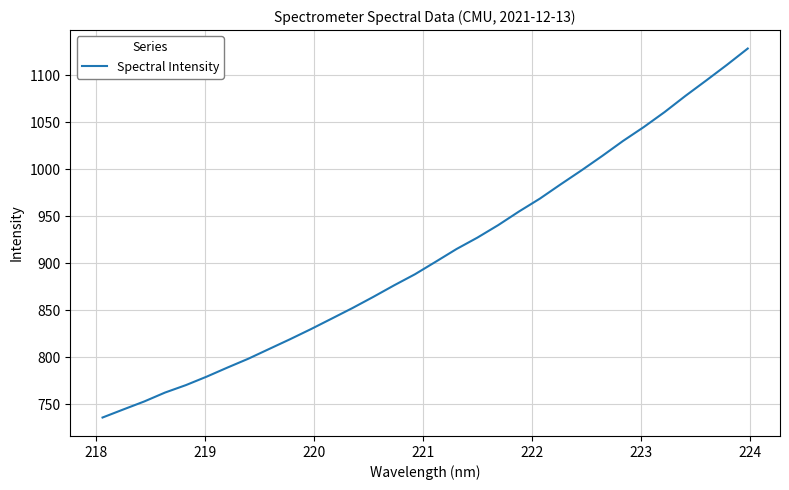

What is the greatest value displayed?

1128.2